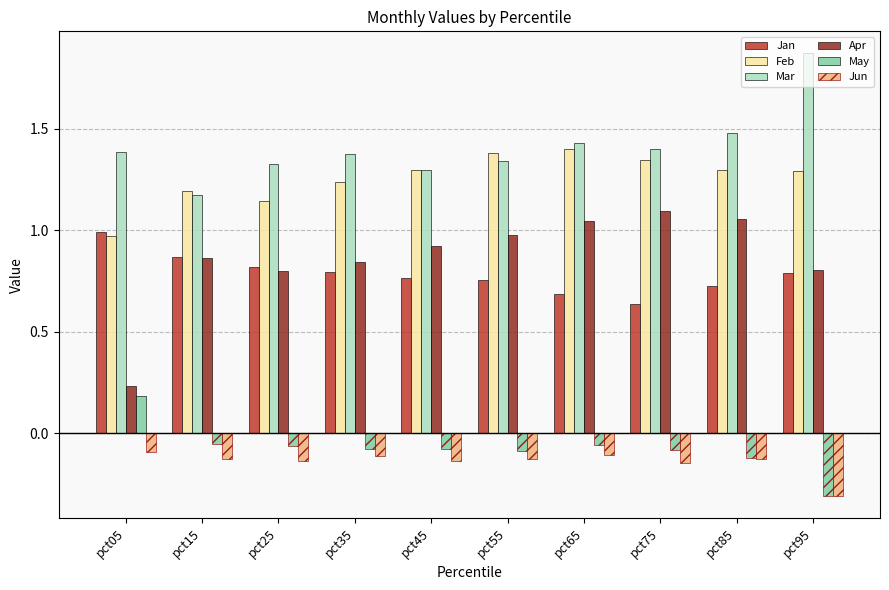

The Feb series shows 1.3 at pct75. True or false?

True